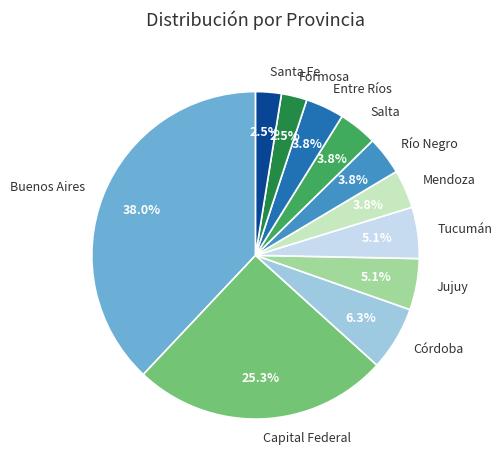

How many slices are in this pie chart?

11